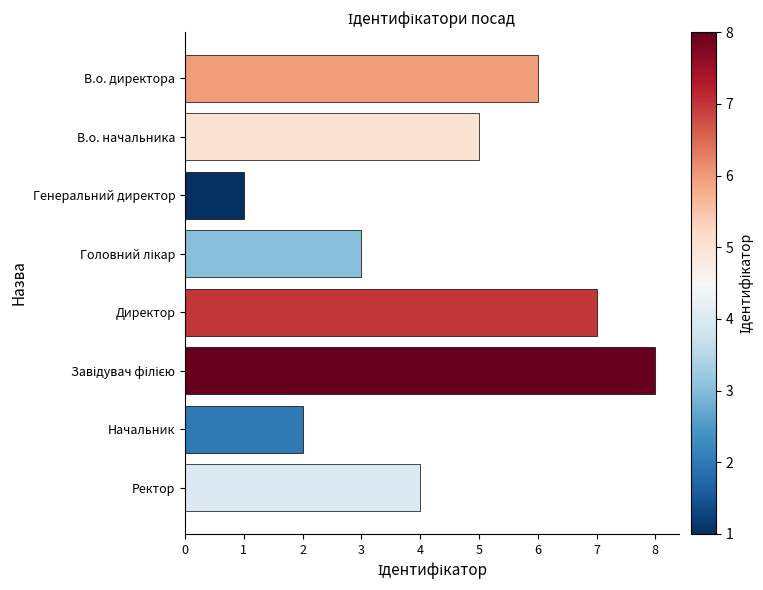

Which label corresponds to the smallest value in the chart?

Генеральний директор